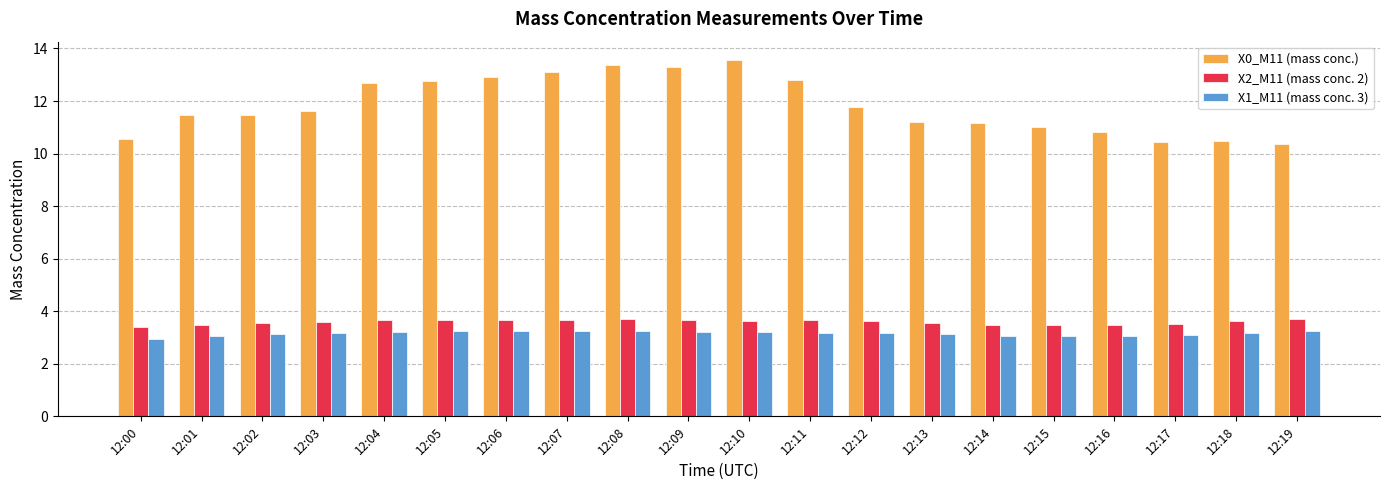

What is the average value of the X2_M11 (mass conc. 2) series?

3.6